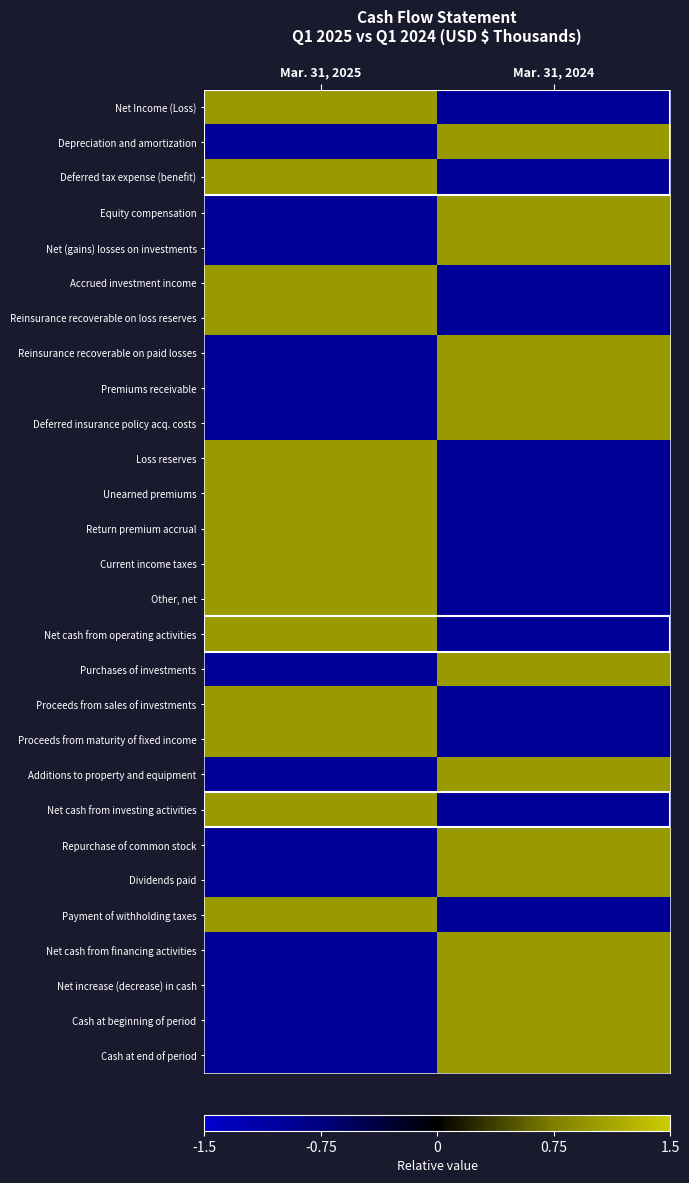

List the series in order of their peak value, highest first.

Net Income (Loss), Depreciation and amortization, Deferred tax expense (benefit), Equity compensation, Net (gains) losses on investments, Accrued investment income, Reinsurance recoverable on loss reserves, Reinsurance recoverable on paid losses, Premiums receivable, Deferred insurance policy acq. costs, Loss reserves, Unearned premiums, Return premium accrual, Current income taxes, Other, net, Net cash from operating activities, Purchases of investments, Proceeds from sales of investments, Proceeds from maturity of fixed income, Additions to property and equipment, Net cash from investing activities, Repurchase of common stock, Dividends paid, Payment of withholding taxes, Net cash from financing activities, Net increase (decrease) in cash, Cash at beginning of period, Cash at end of period